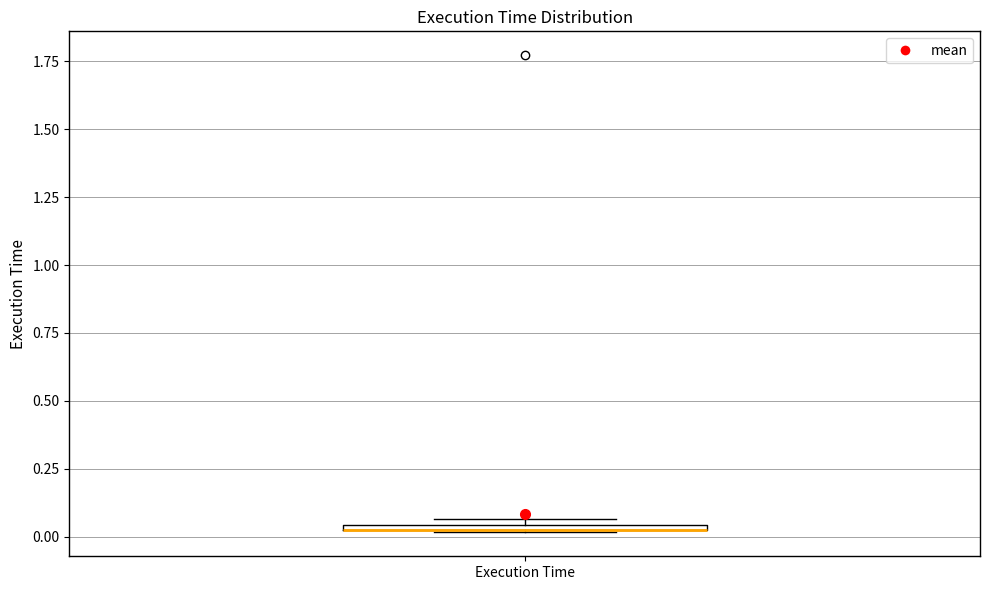

Where is the lower edge of the box for Execution Time on the y-axis? The values are not printed on the chart, so give them approximately, as read against the axis.

0.00